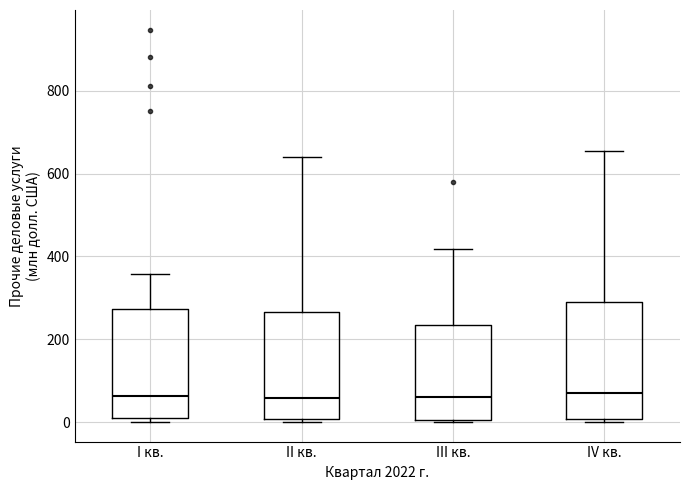

Where does the median line of the box for I кв. sit on the y-axis? The values are not printed on the chart, so give them approximately, as read against the axis.

60